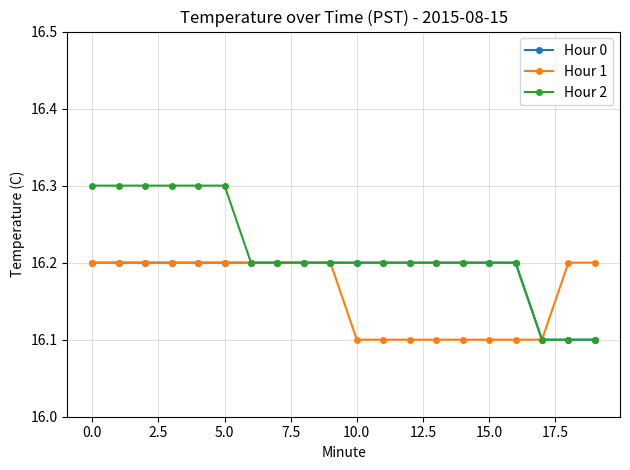

What is the maximum value shown in the chart?

16.3